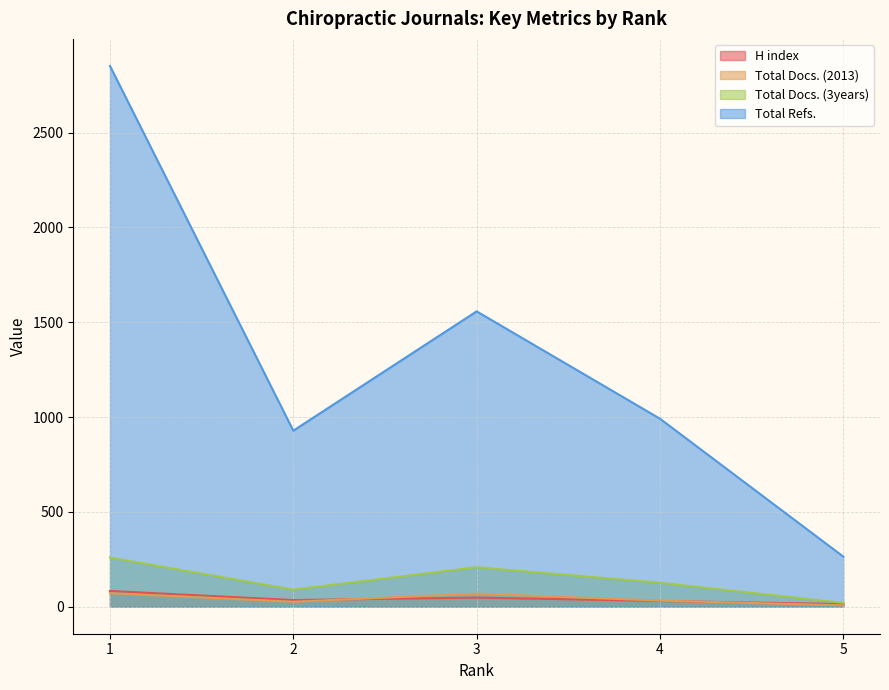

Where is the first local minimum for Total Docs. (3years)?

2